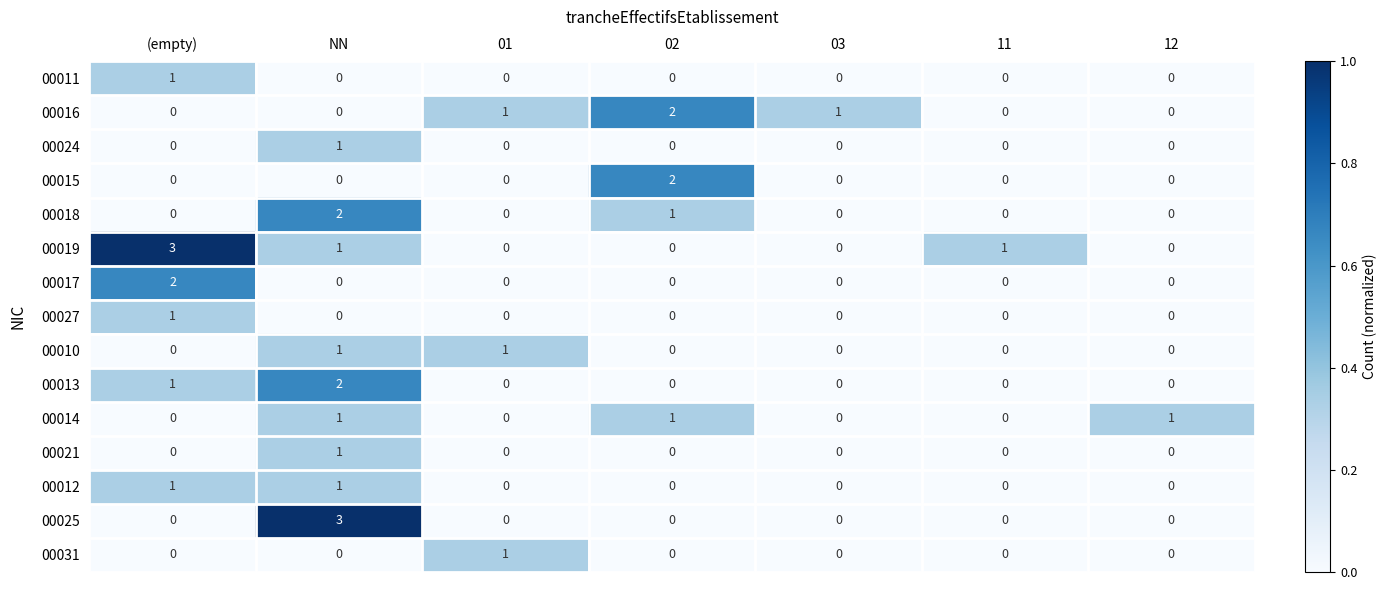

What is the maximum value shown in the chart?

3